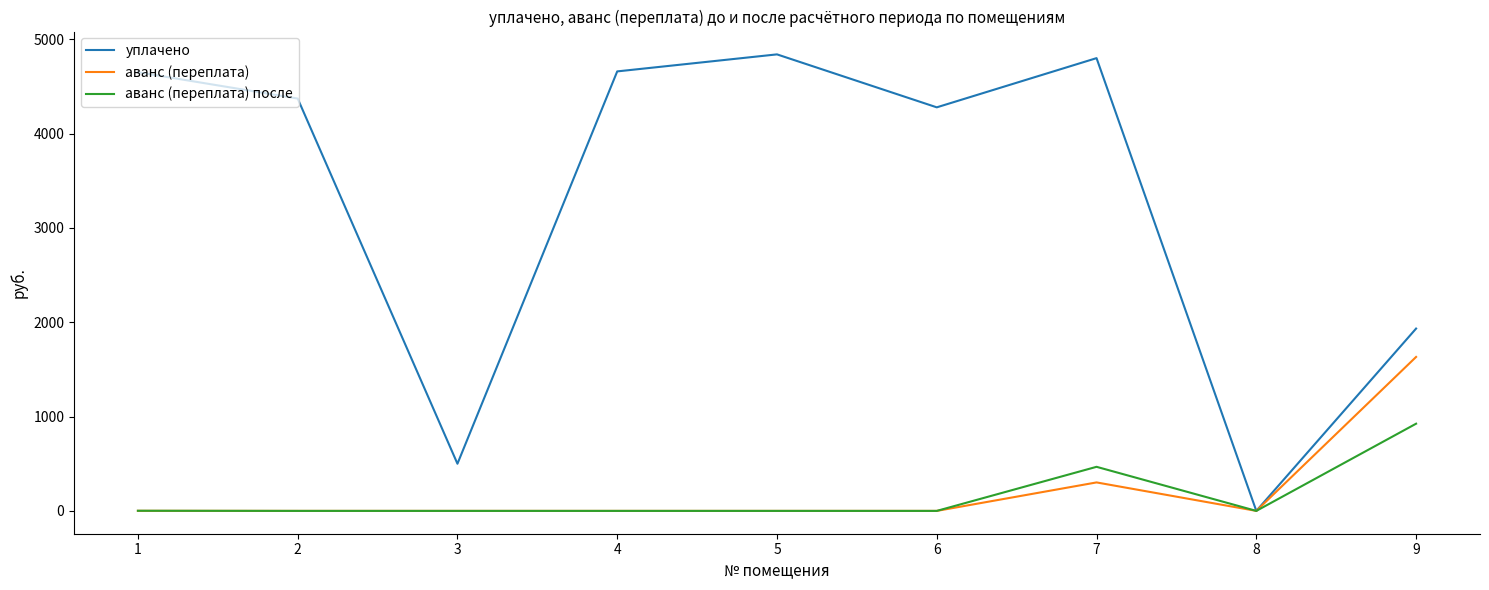

Which series has the widest spread of values?

уплачено